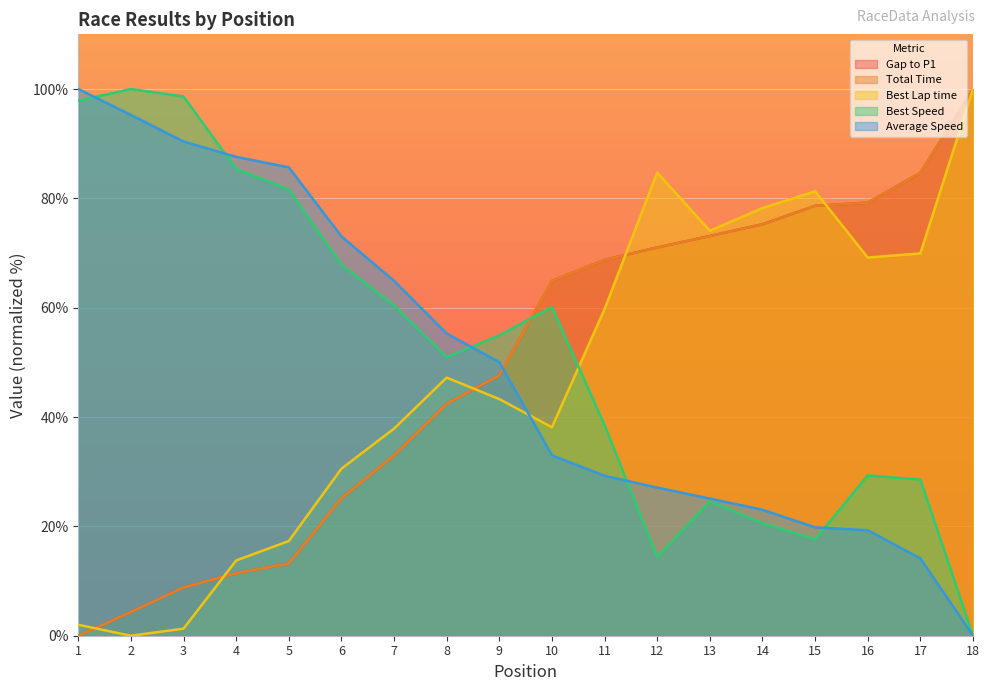

Reading right to left, extract all data points from this chart.

Gap to P1: 100.0	84.7	79.2	78.6	75.3	73.1	71.0	68.8	64.9	47.6	42.4	33.0	25.2	13.2	11.4	8.8	4.3	0.0
Total Time: 100.0	84.7	79.2	78.6	75.3	73.1	71.0	68.8	64.9	47.6	42.4	33.0	25.2	13.2	11.4	8.8	4.3	0.0
Best Lap time: 100.0	69.9	69.2	81.3	78.2	74.1	84.7	59.8	38.1	43.3	47.2	37.9	30.6	17.3	13.8	1.3	0.0	2.0
Best Speed: 0.0	28.6	29.3	17.6	20.6	24.6	14.4	38.5	60.1	54.9	51.0	60.4	67.9	81.6	85.4	98.6	100.0	97.8
Average Speed: 0.0	14.1	19.3	19.8	23.0	25.1	27.1	29.3	33.0	50.0	55.3	64.9	73.0	85.7	87.6	90.4	95.3	100.0